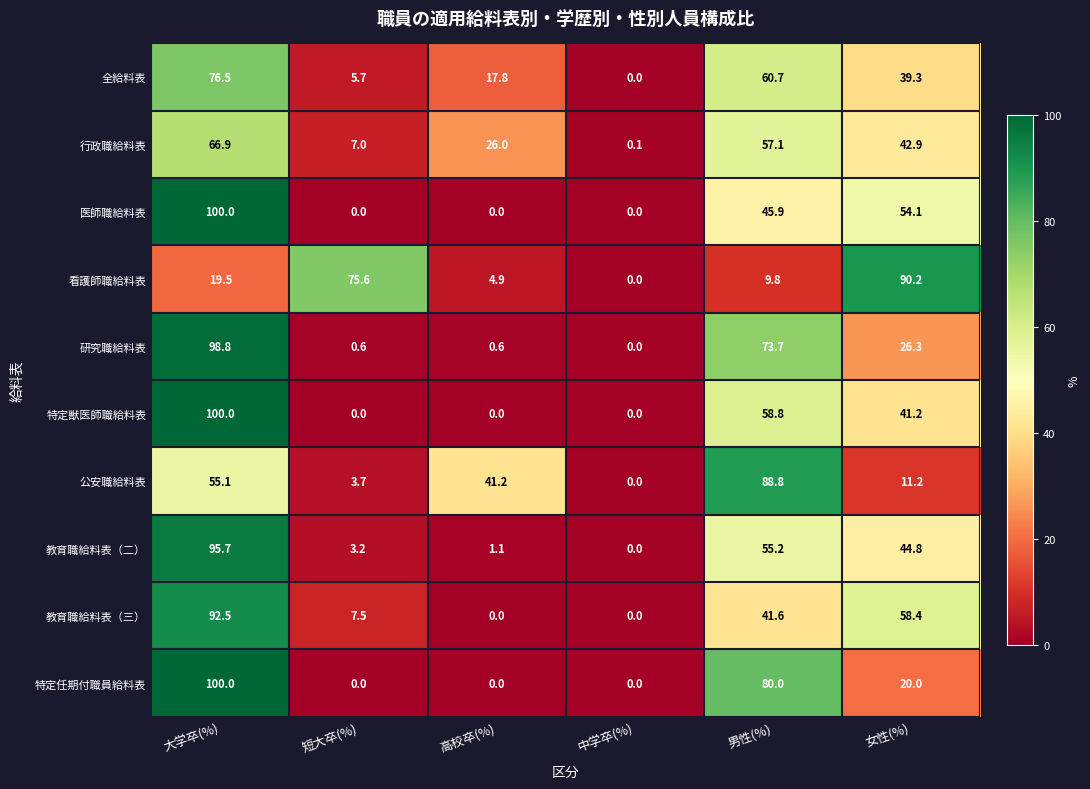

At how many categories does at least one series exceed 17?

5